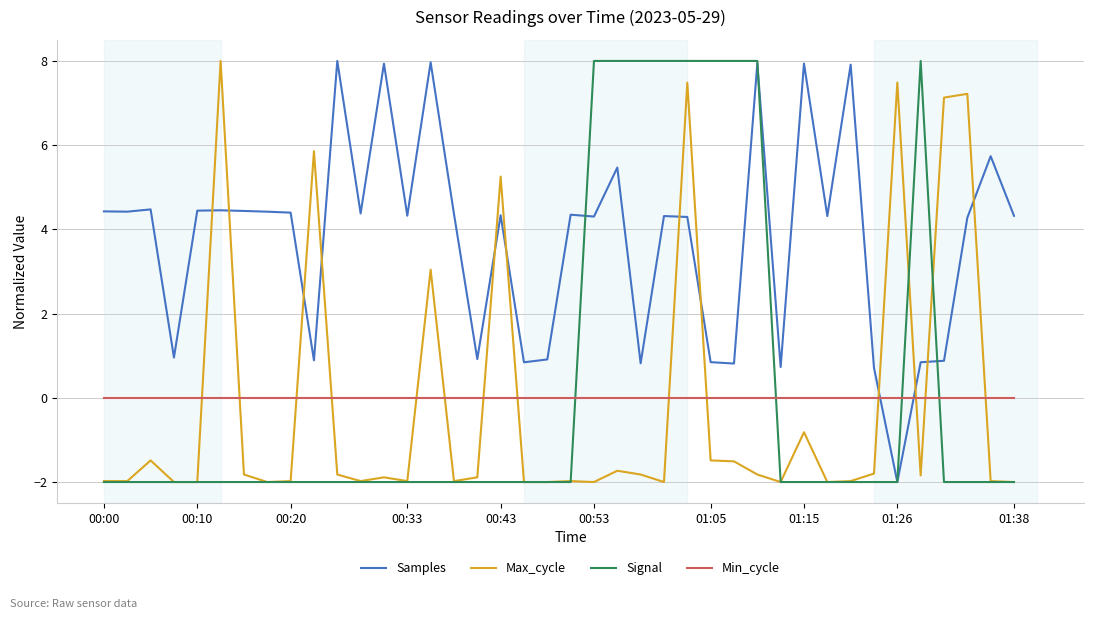

Does the chart have visible grid lines?

Yes